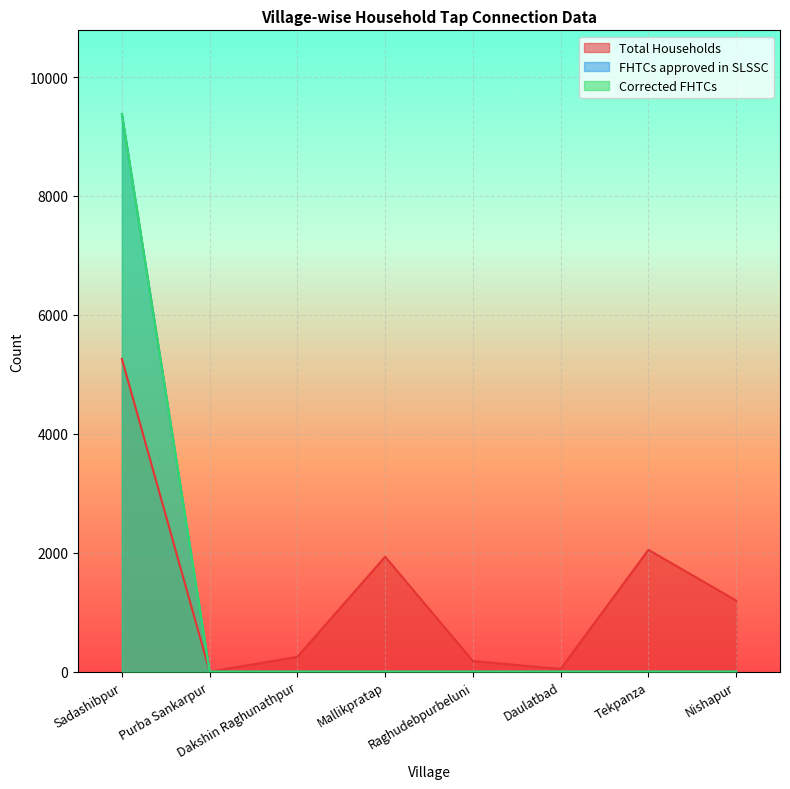

In Total Households, how many points are lower than both neighbors (excluding endpoints)?

2